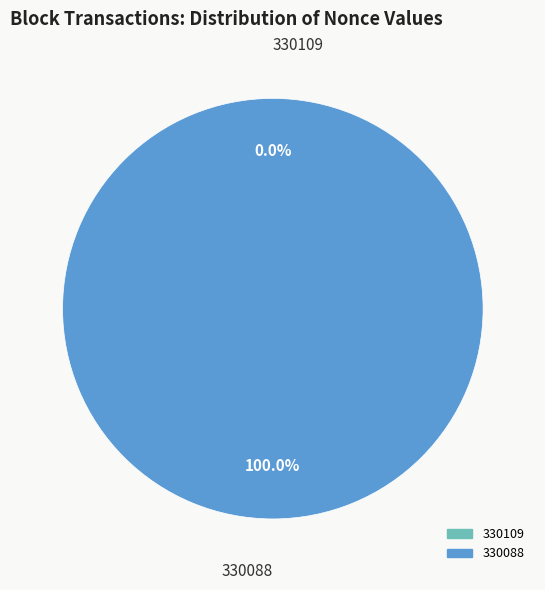

To the nearest percent, what is the difference between the largest and smallest slice percentages?

100%